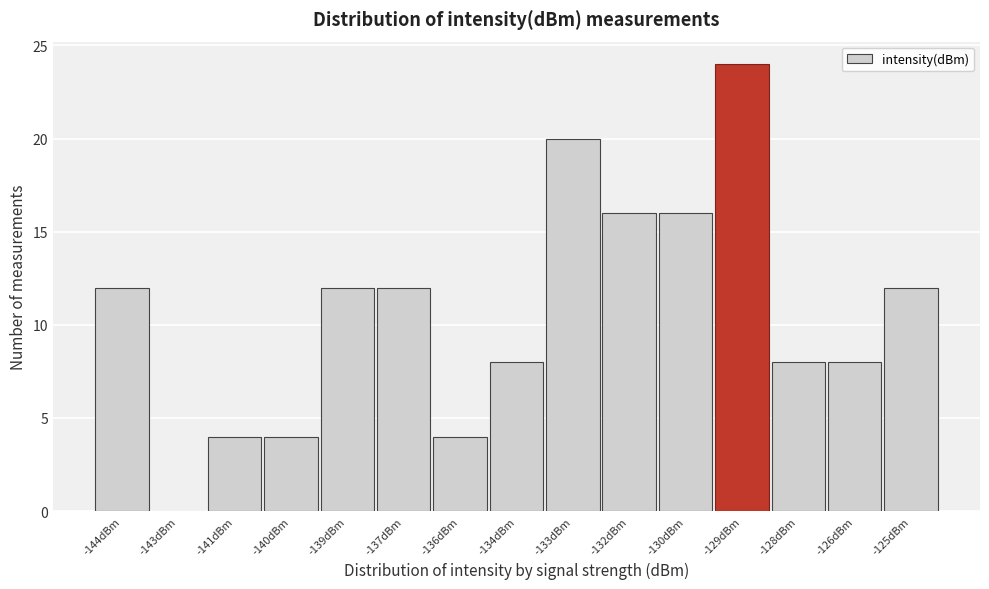

Reading right to left, what are all the values shown in this chart?

-125dBm=12	-126dBm=8	-128dBm=8	-129dBm=24	-130dBm=16	-132dBm=16	-133dBm=20	-134dBm=8	-136dBm=4	-137dBm=12	-139dBm=12	-140dBm=4	-141dBm=4	-143dBm=0	-144dBm=12